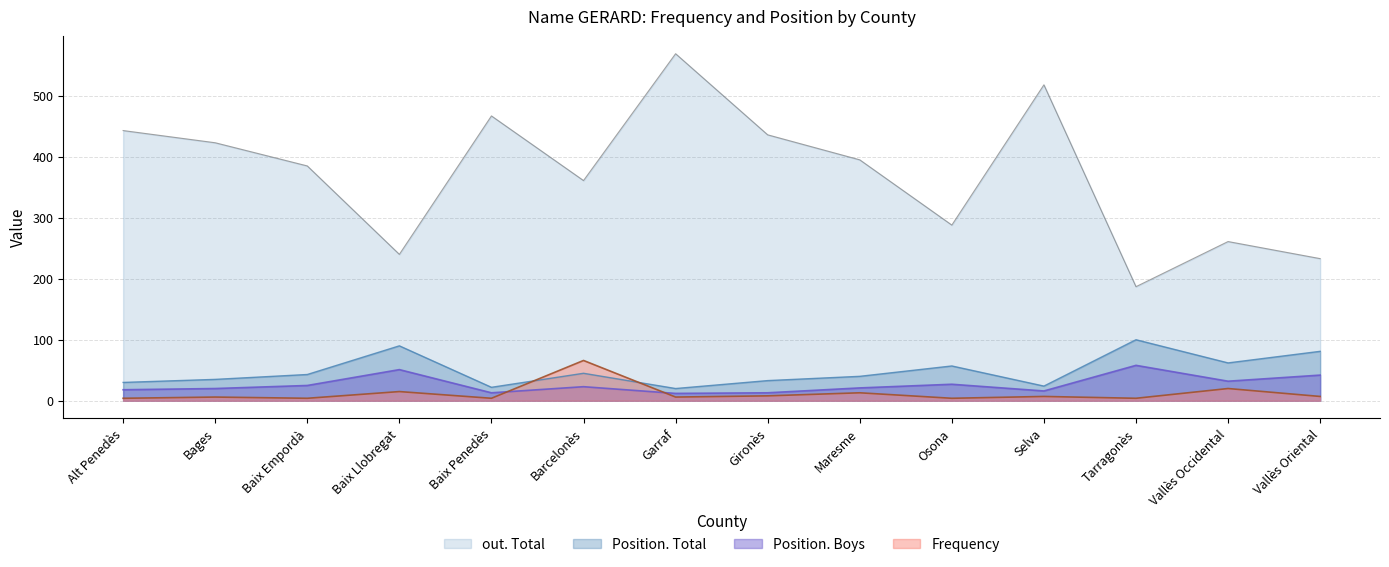

What is the sum of all out. Total values?

5206